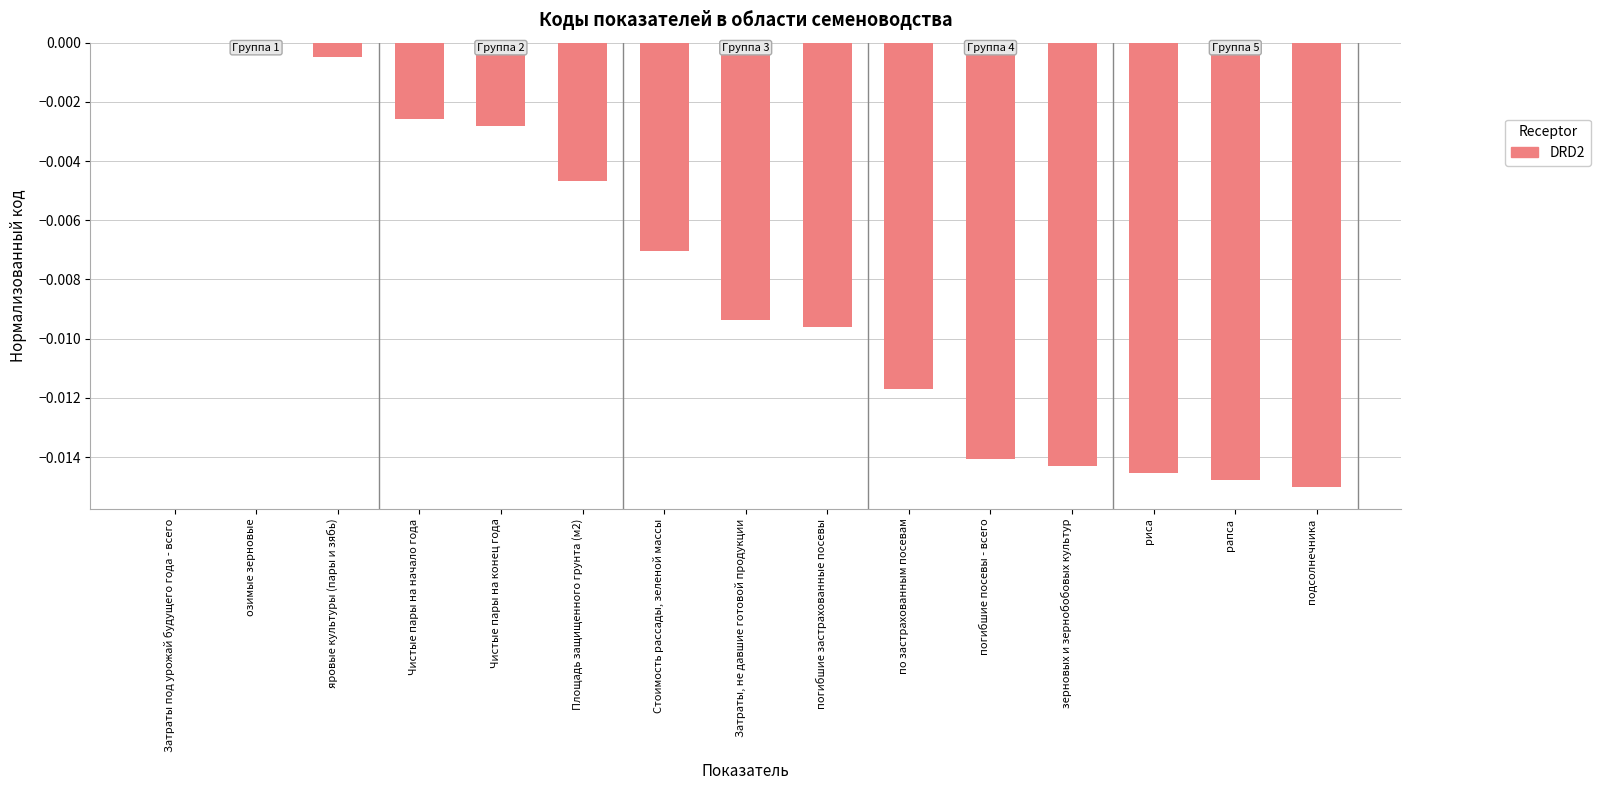

How many distinct data groups are displayed?

1